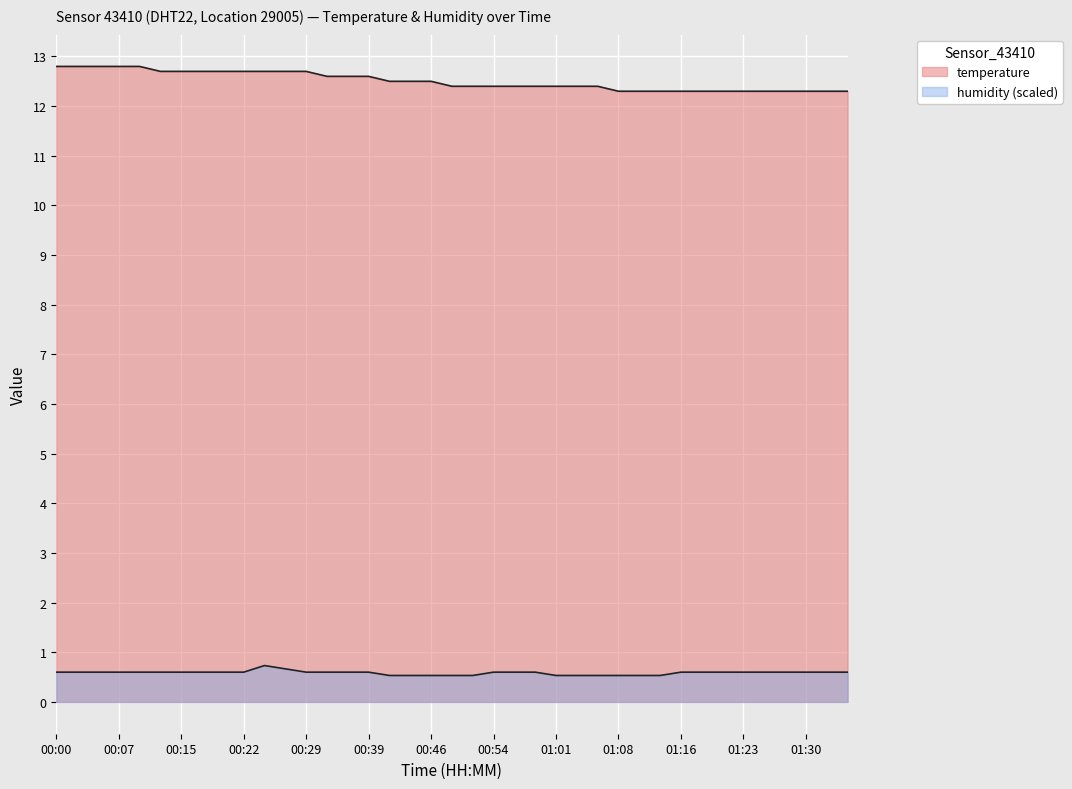

How many lines are shown in the chart?

2